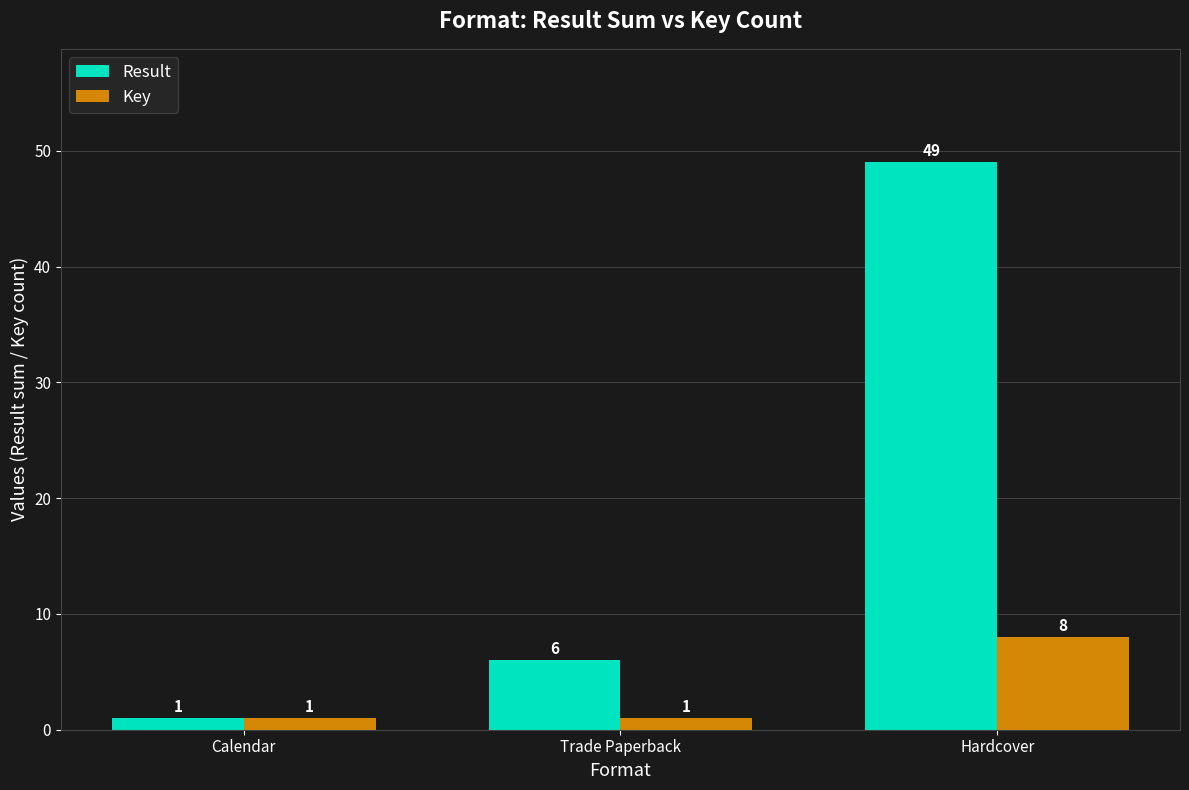

How many groups of bars are there?

3